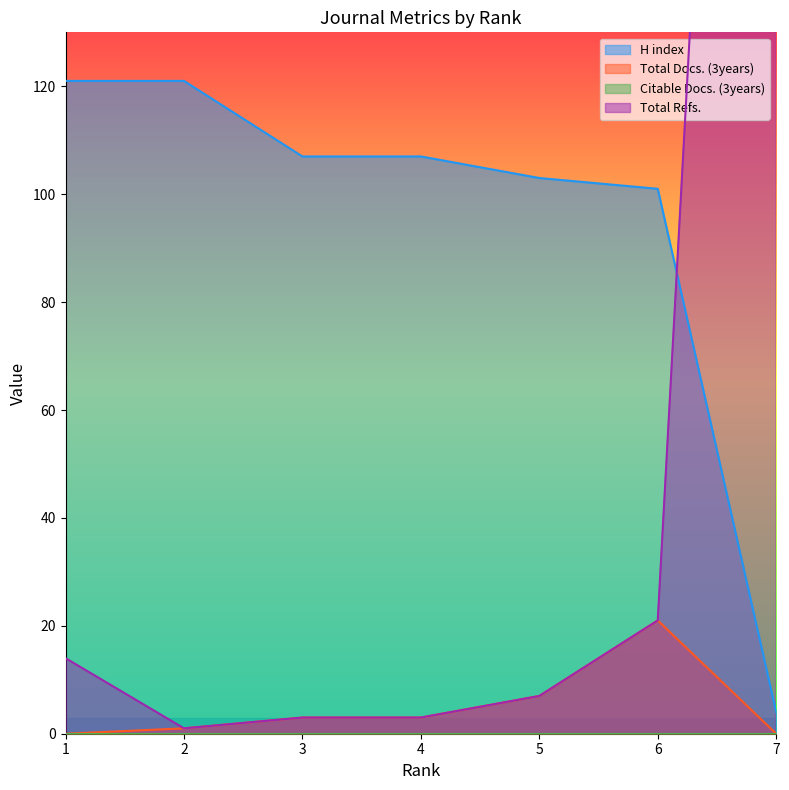

What is the average value of the Total Docs. (3years) series?

5